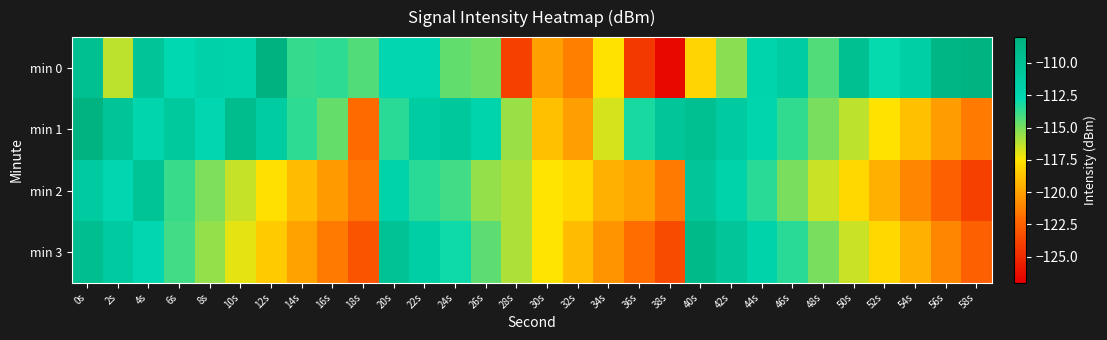

Reading left to right, transcribe all the data shown in this chart.

min 0: 0s=-109.8	2s=-116.3	4s=-110.4	6s=-112.8	8s=-111.8	10s=-112.0	12s=-108.0	14s=-113.7	16s=-113.6	18s=-114.3	20s=-112.7	22s=-112.7	24s=-114.6	26s=-114.9	28s=-124.0	30s=-120.1	32s=-121.3	34s=-117.6	36s=-124.4	38s=-126.5	40s=-118.1	42s=-115.3	44s=-112.3	46s=-111.3	48s=-114.2	50s=-109.7	52s=-112.9	54s=-111.6	56s=-108.5	58s=-108.2
min 1: 0s=-108.1	2s=-110.4	4s=-112.3	6s=-110.9	8s=-112.6	10s=-109.5	12s=-111.3	14s=-113.6	16s=-114.6	18s=-122.1	20s=-113.5	22s=-111.2	24s=-110.8	26s=-112.3	28s=-115.6	30s=-118.9	32s=-120.1	34s=-116.7	36s=-113.2	38s=-110.5	40s=-109.8	42s=-111.1	44s=-112.4	46s=-113.7	48s=-115.0	50s=-116.3	52s=-117.6	54s=-118.9	56s=-120.2	58s=-121.5
min 2: 0s=-111.0	2s=-112.5	4s=-110.2	6s=-113.8	8s=-115.1	10s=-116.4	12s=-117.7	14s=-119.0	16s=-120.3	18s=-121.6	20s=-112.0	22s=-113.5	24s=-114.0	26s=-115.5	28s=-116.0	30s=-117.5	32s=-118.0	34s=-119.5	36s=-120.0	38s=-121.5	40s=-110.5	42s=-112.0	44s=-113.5	46s=-115.0	48s=-116.5	50s=-118.0	52s=-119.5	54s=-121.0	56s=-122.5	58s=-124.0
min 3: 0s=-109.5	2s=-111.0	4s=-112.5	6s=-114.0	8s=-115.5	10s=-117.0	12s=-118.5	14s=-120.0	16s=-121.5	18s=-123.0	20s=-110.0	22s=-111.5	24s=-113.0	26s=-114.5	28s=-116.0	30s=-117.5	32s=-119.0	34s=-120.5	36s=-122.0	38s=-123.5	40s=-109.0	42s=-110.5	44s=-112.0	46s=-113.5	48s=-115.0	50s=-116.5	52s=-118.0	54s=-119.5	56s=-121.0	58s=-122.5